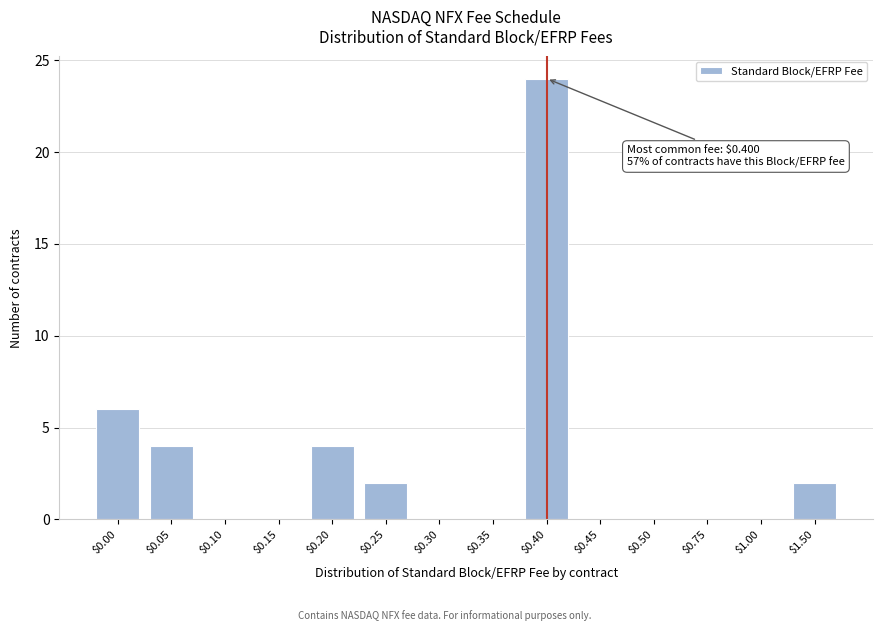

What is the sum of all values?

42